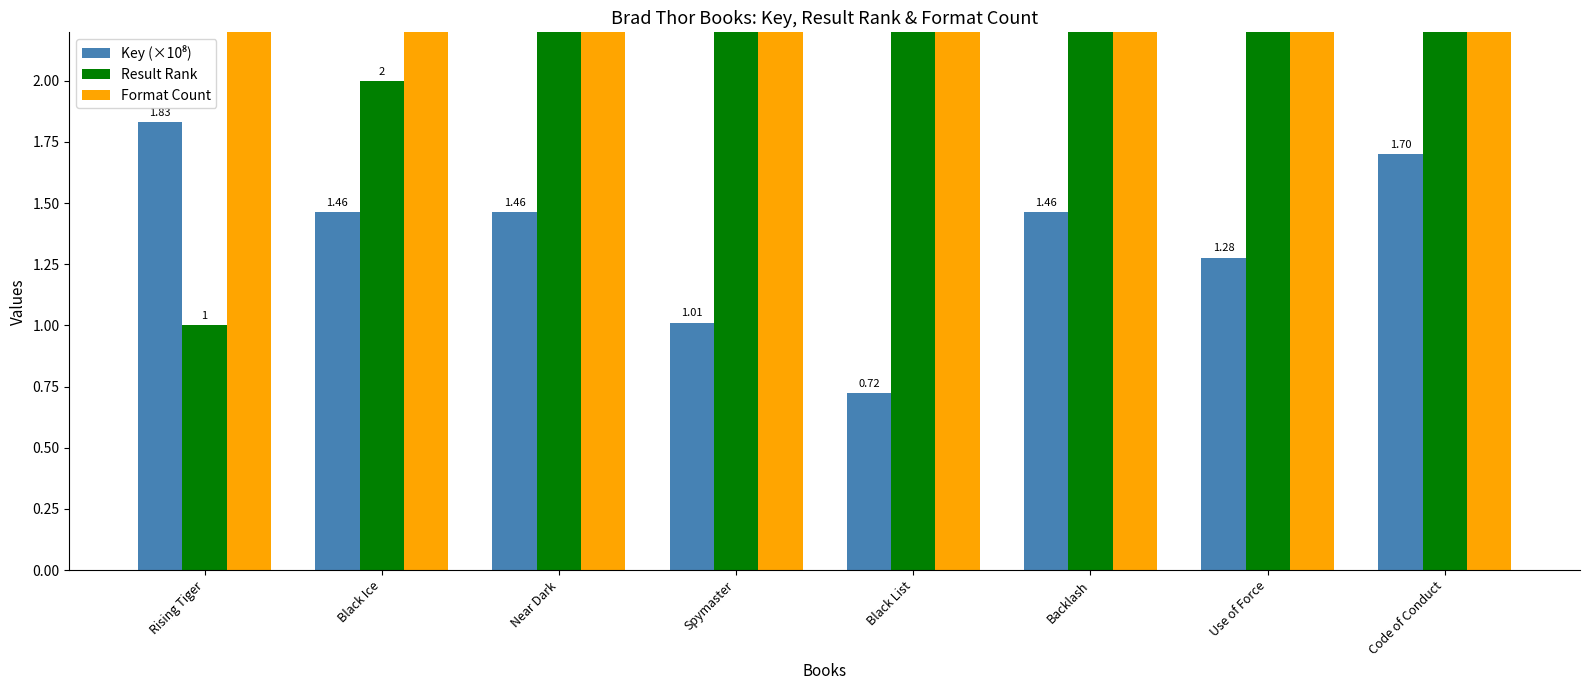

How many groups of bars are there?

8